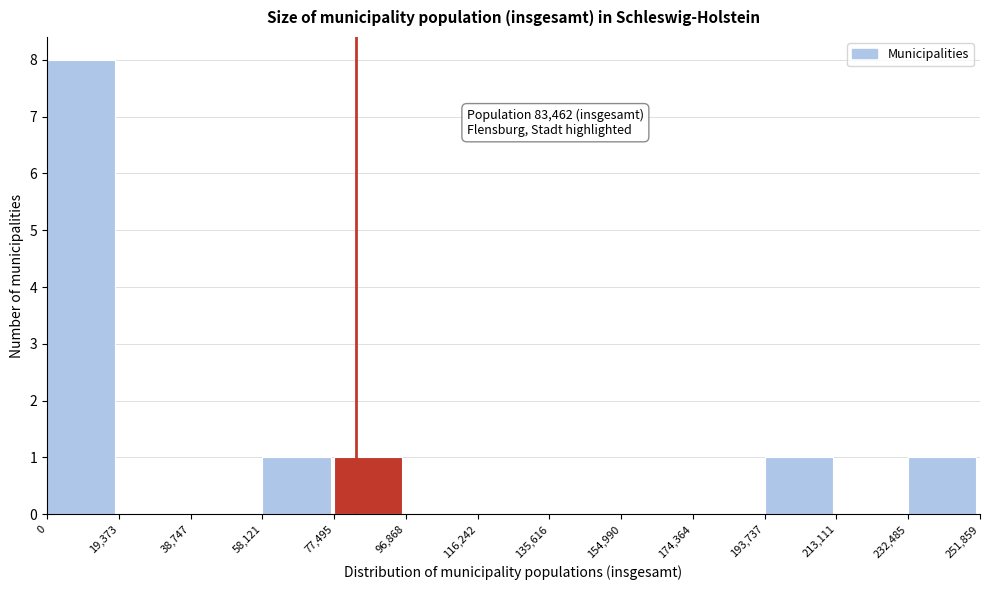

Over which range of the x-axis is the bar tallest?

0 to 19,373